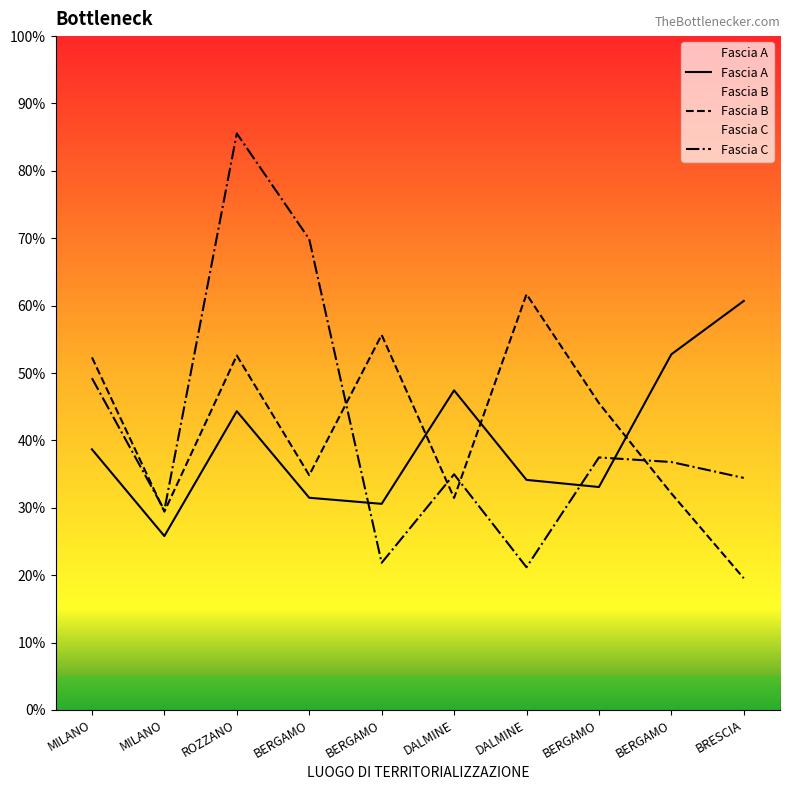

Which series has the largest total across all categories?

Fascia C